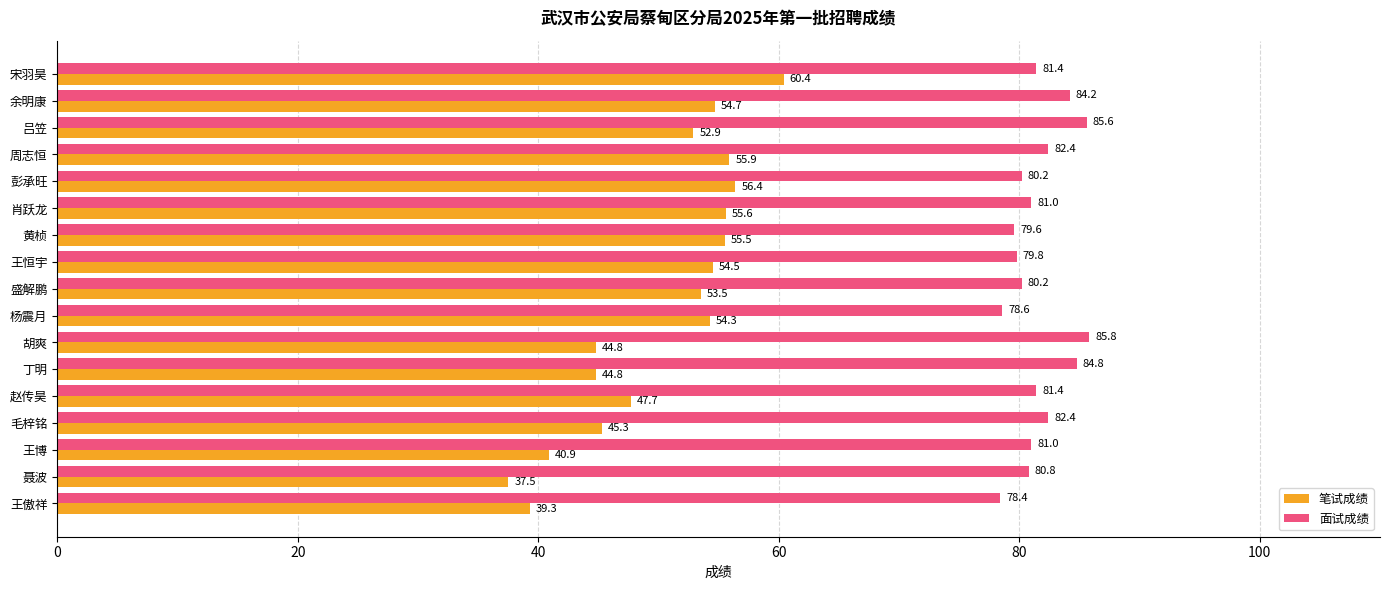

What is the difference between the highest and lowest values at 聂波?

43.3